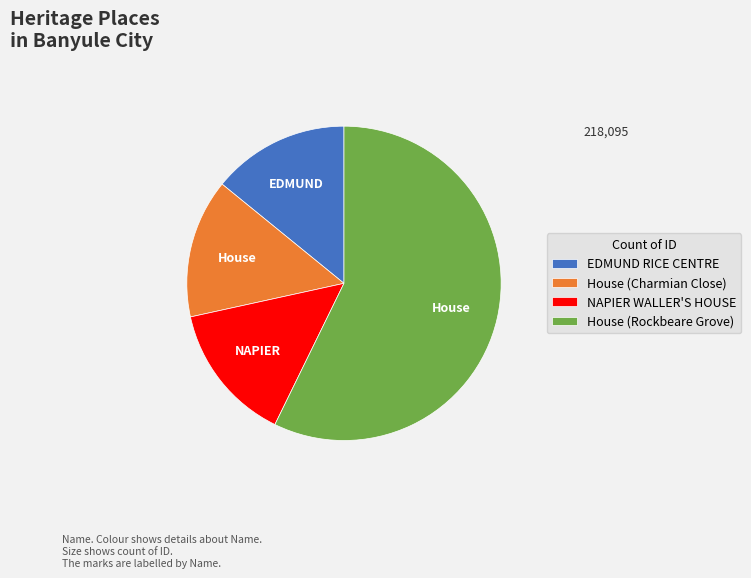

The NAPIER WALLER'S HOUSE slice represents 14% of the pie. True or false?

True